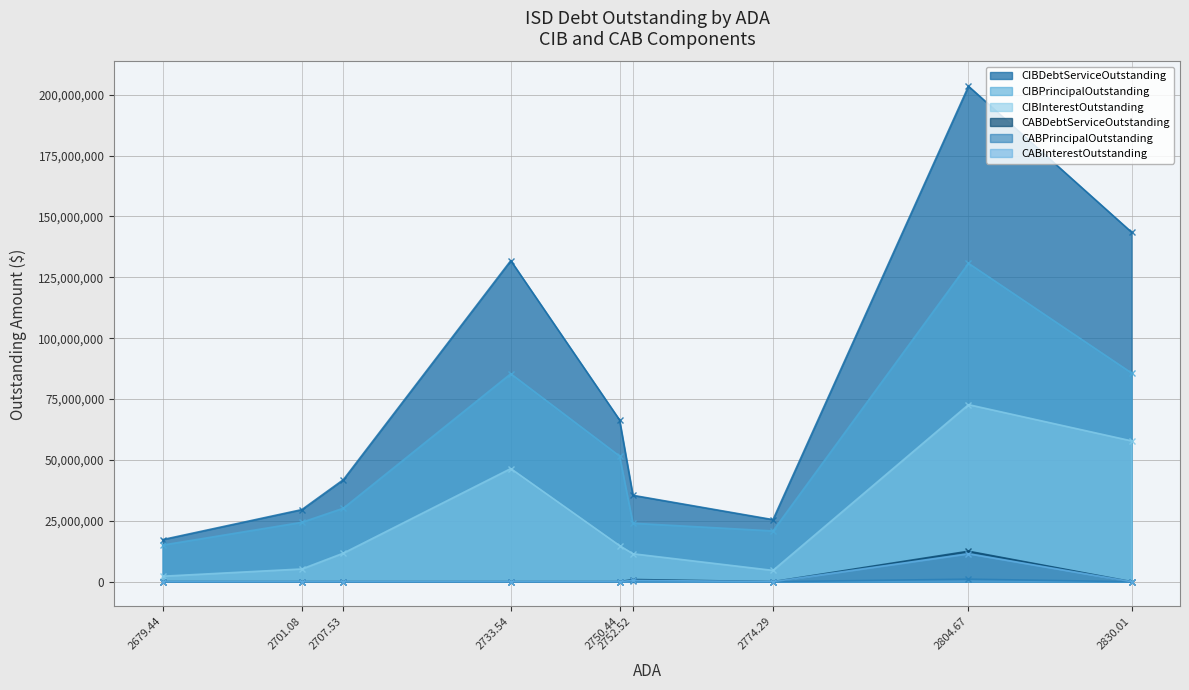

Is the value of CIBInterestOutstanding at 2774.29 greater than the value of CIBDebtServiceOutstanding at 2804.67?

No